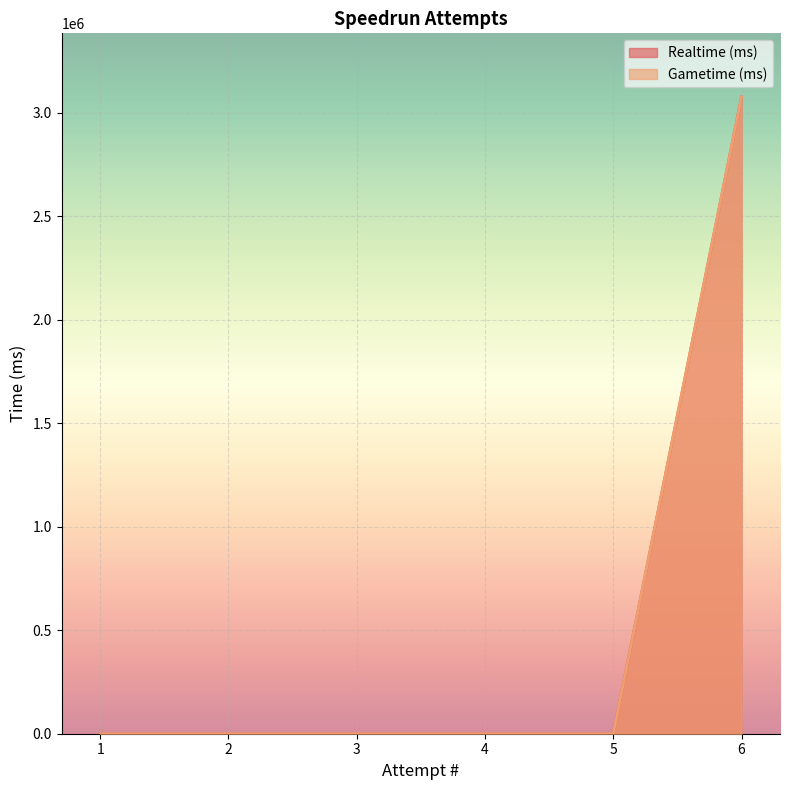

The Gametime (ms) series shows 1774338 at 3. True or false?

False